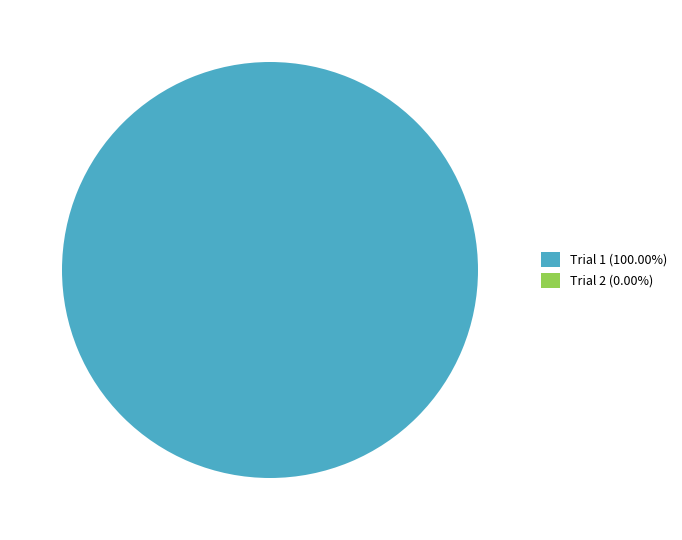

Rank the categories by value from highest to lowest.

Trial 1, Trial 2